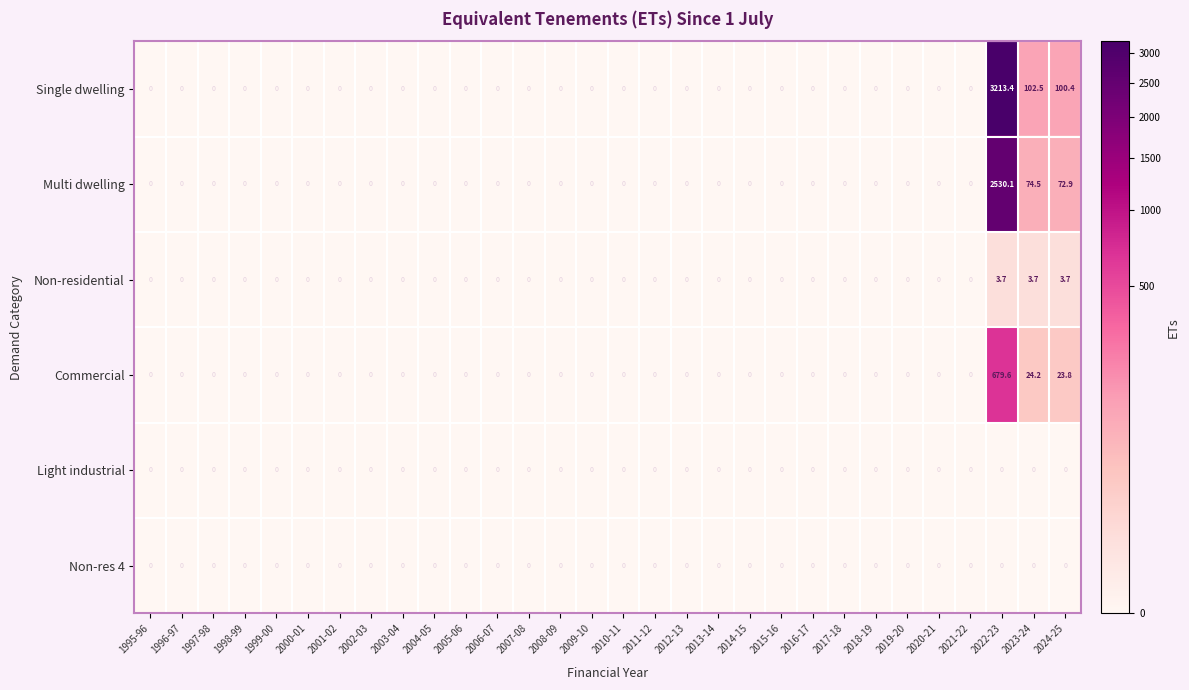

The Commercial series shows -360.3 at 2007-08. True or false?

False